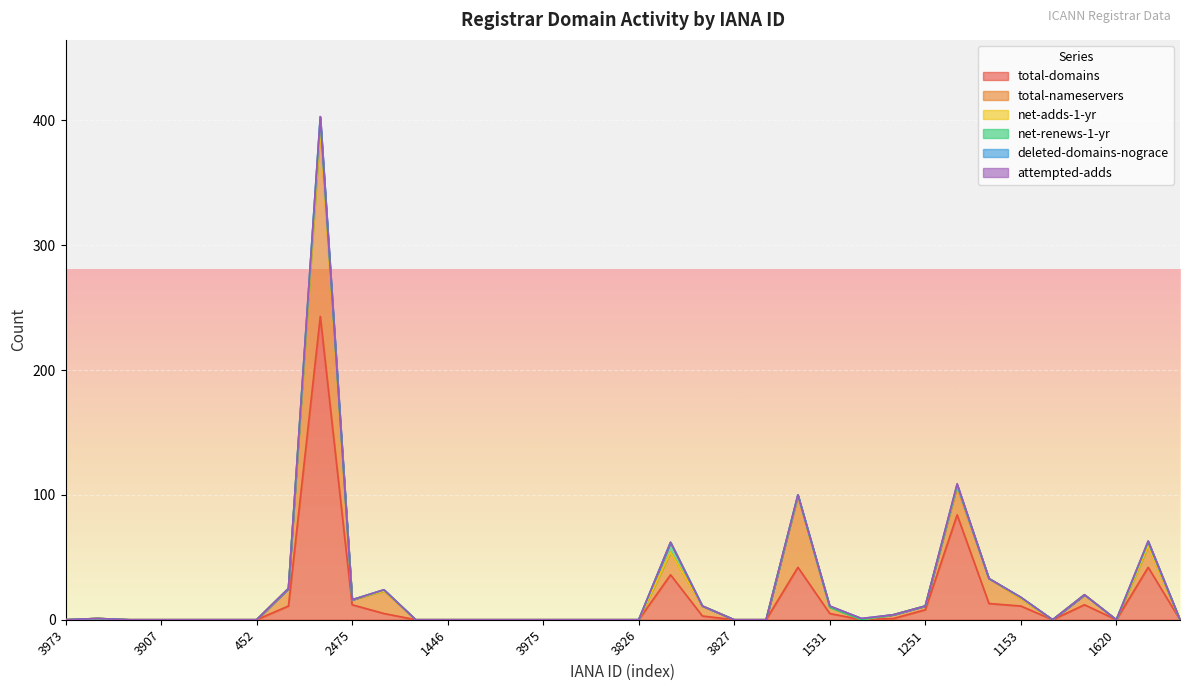

Which series has the largest range (max minus min)?

total-domains